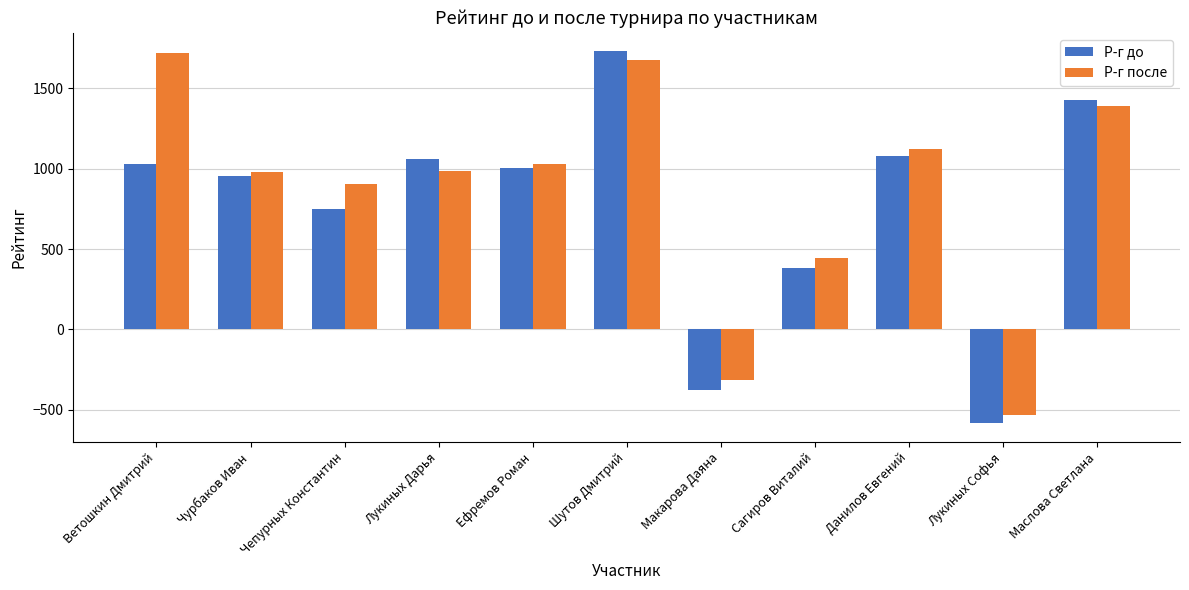

What is the label of the 10th bar from the left?

Лукиных Софья